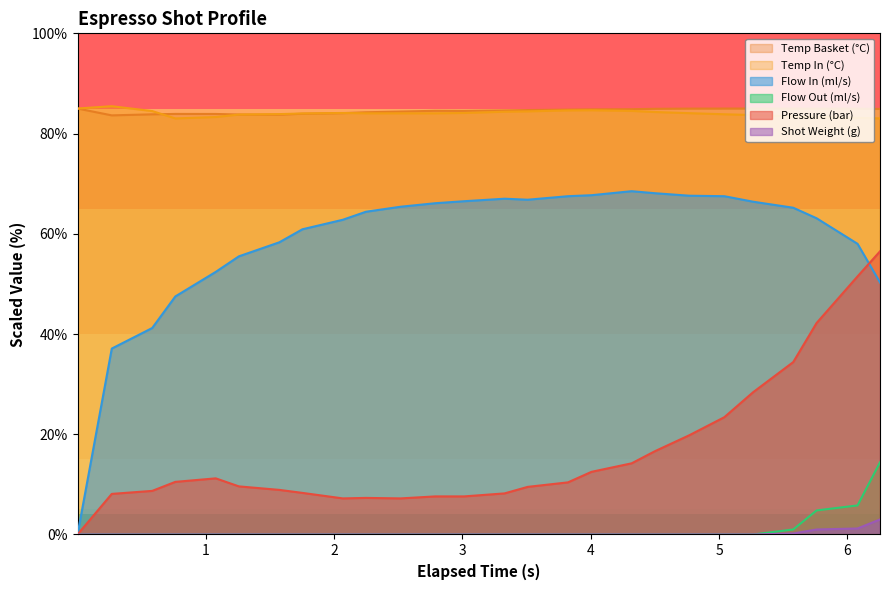

The value of current_total_shot_weight at 12 is -1.6. True or false?

False